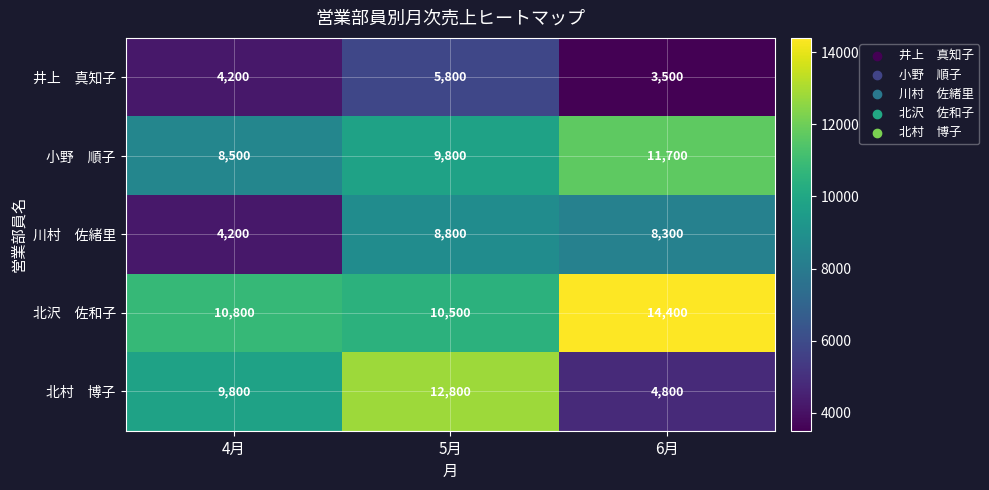

What is the difference between the highest and lowest values at 4月?

6600